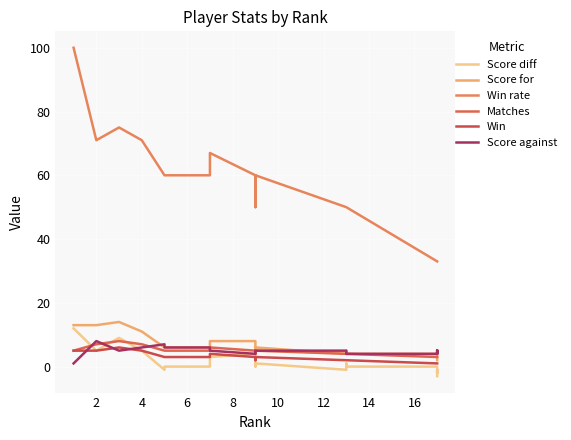

What is the value of the Score for point at the 6th from the left?

6